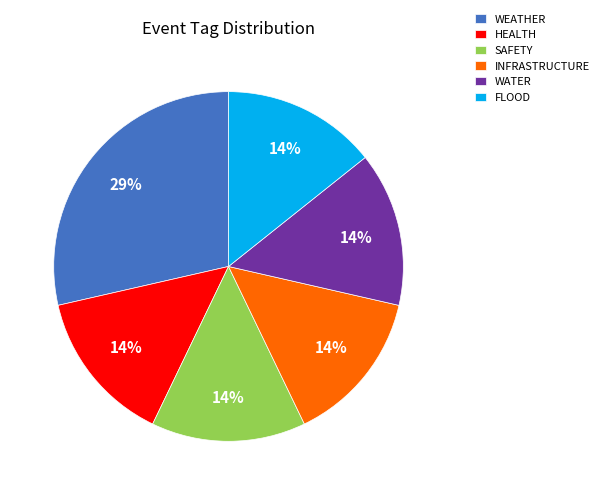

Combined, do FLOOD and WEATHER account for over 50%?

No